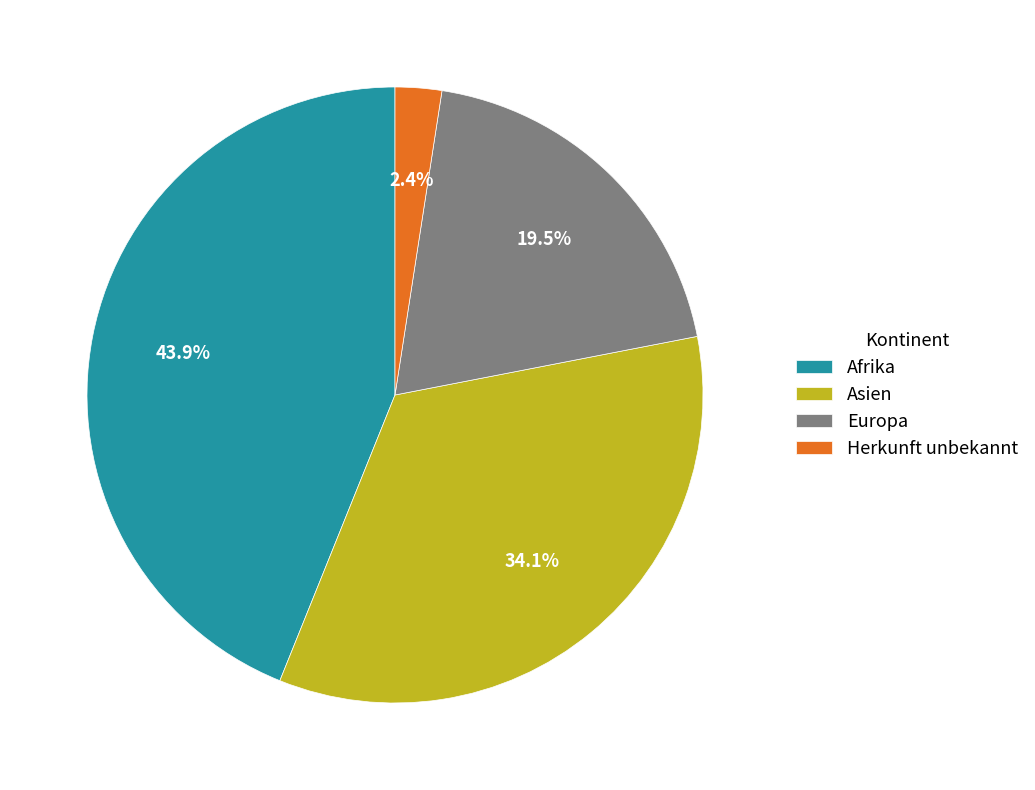

The Afrika slice represents 50% of the pie. True or false?

False